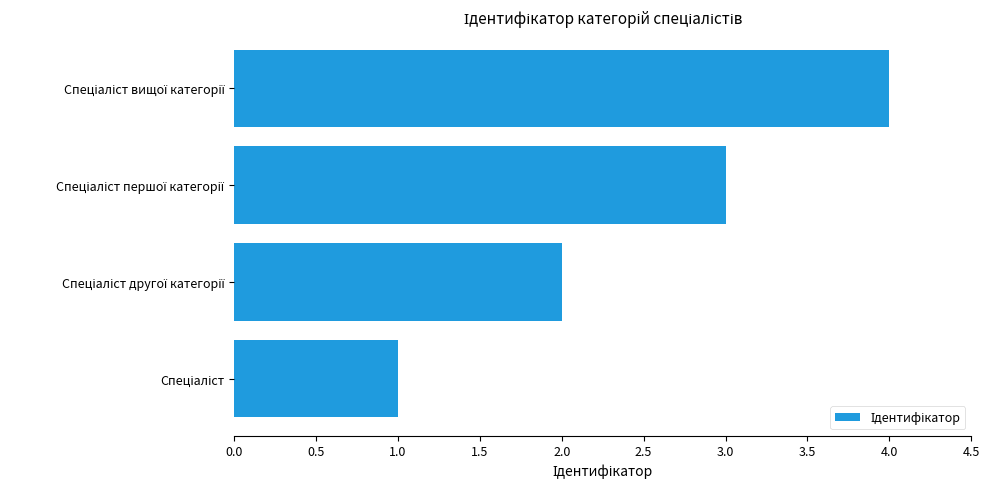

What is the difference between the maximum and minimum values?

3